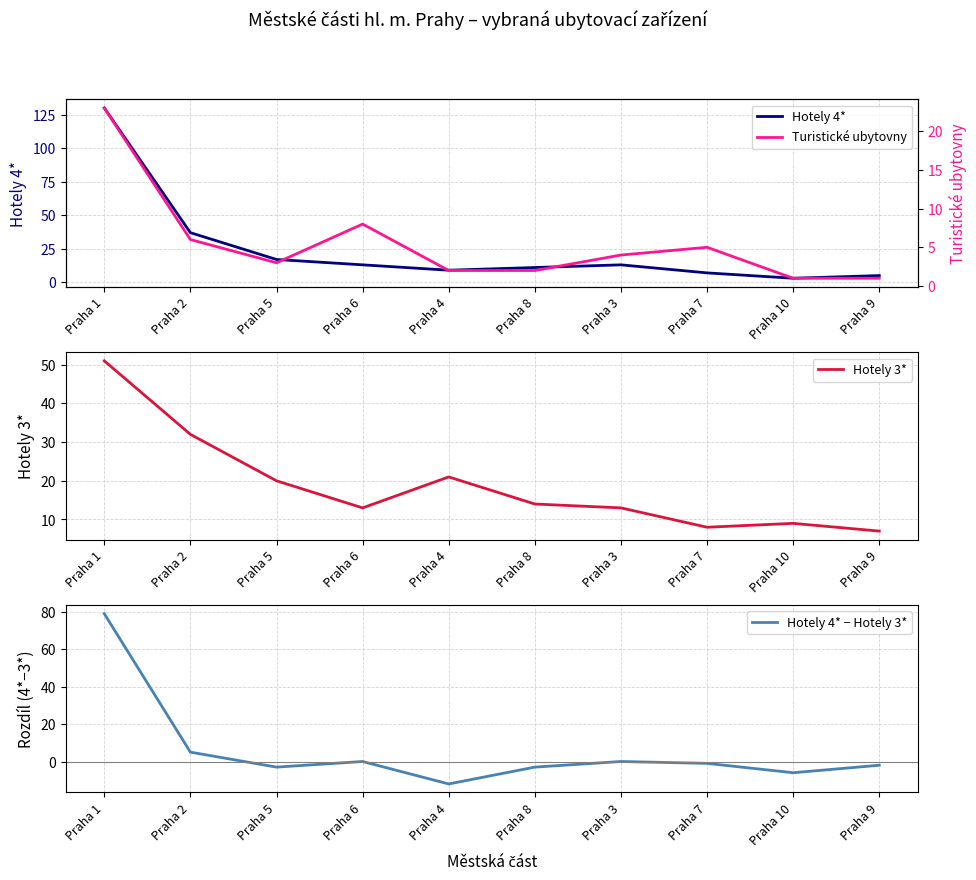

The value of Hotely 3* at Praha 7 is 8. True or false?

True